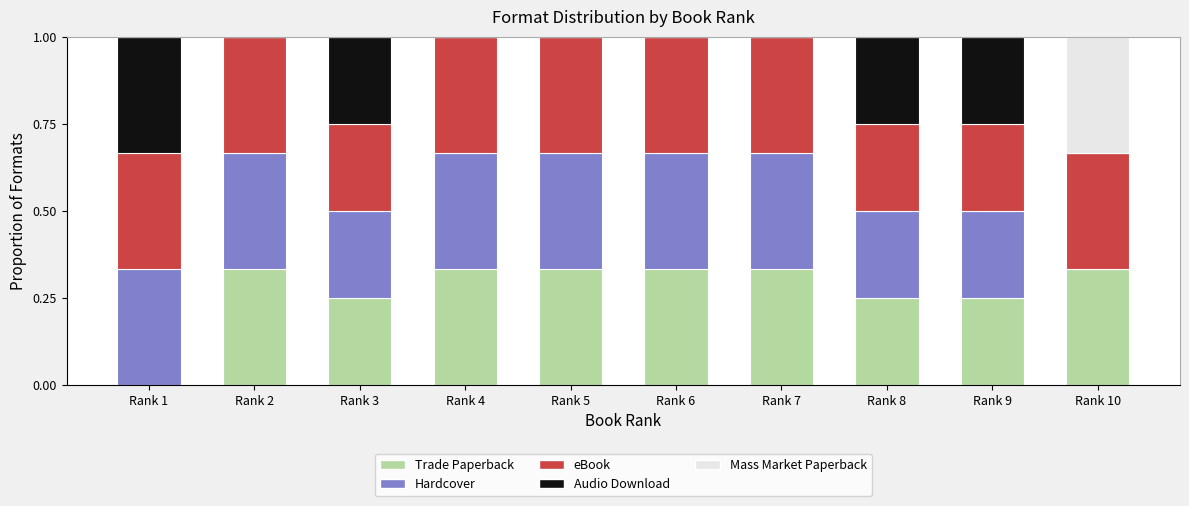

What is the total value across all series at Rank 8?

1.0